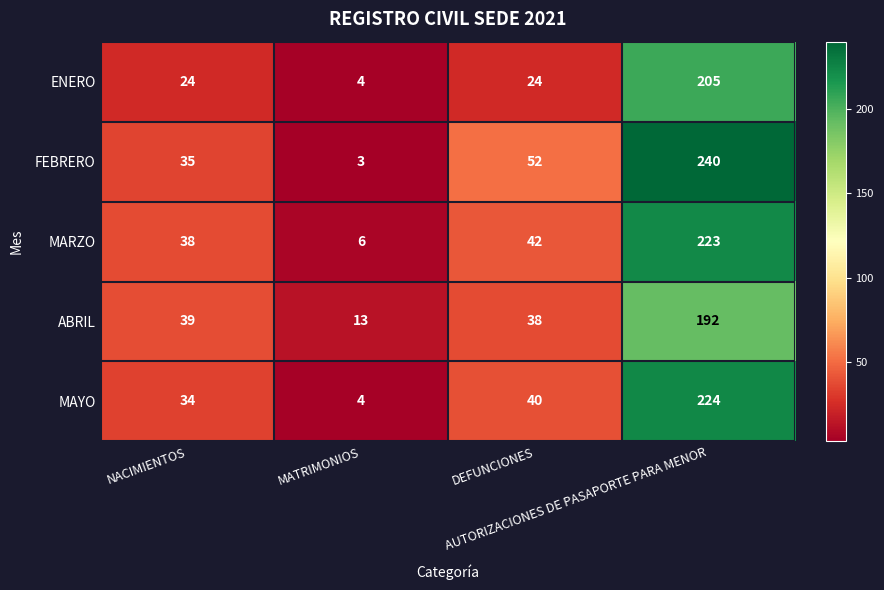

What is the minimum value for MARZO?

6